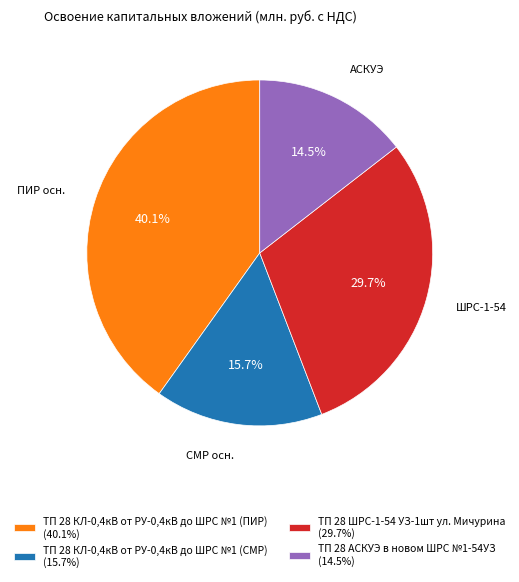

Is it true that ТП 28 КЛ-0,4кВ от РУ-0,4кВ до ШРС №1 (ПИР) is 40% of the pie?

True